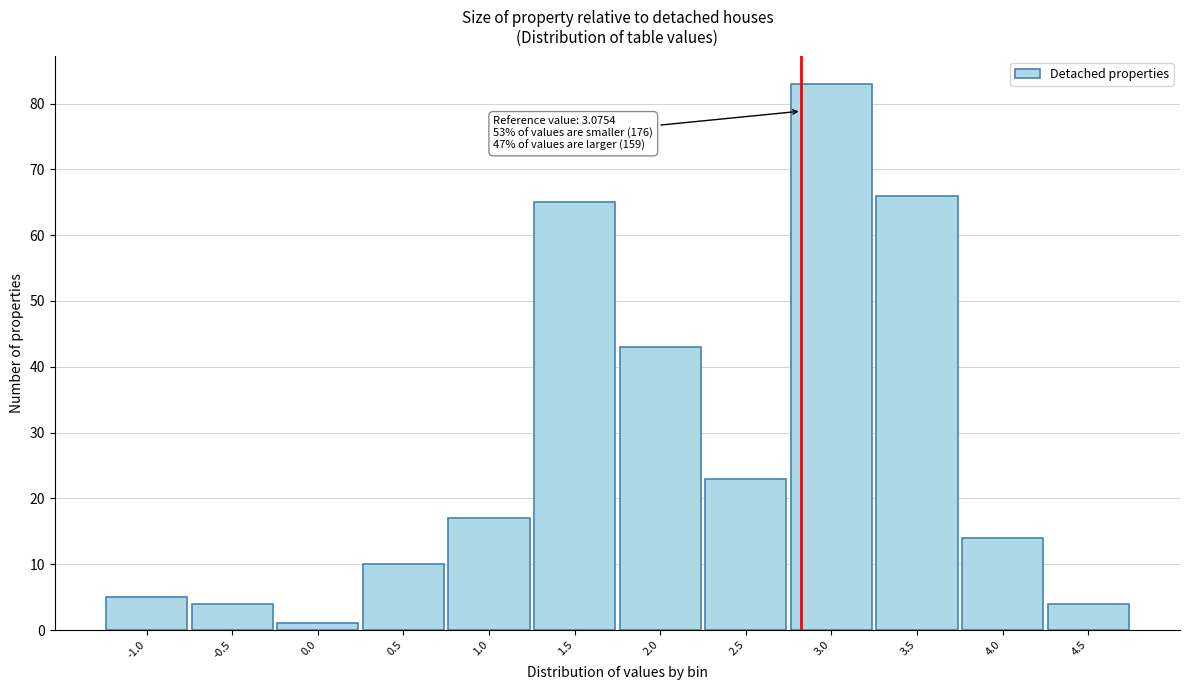

Reading right to left, transcribe all the data shown in this chart.

4	14	66	83	23	43	65	17	10	1	4	5